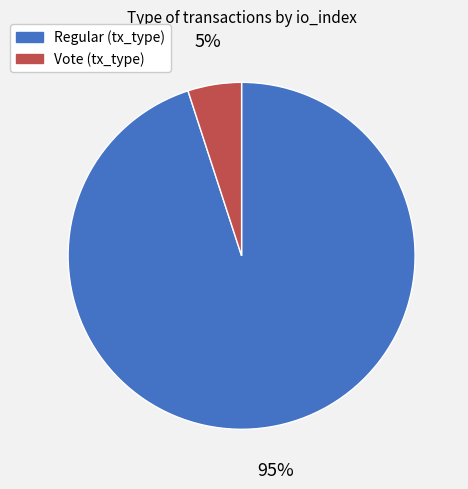

To the nearest percent, what is the difference between the largest and smallest slice percentages?

90%